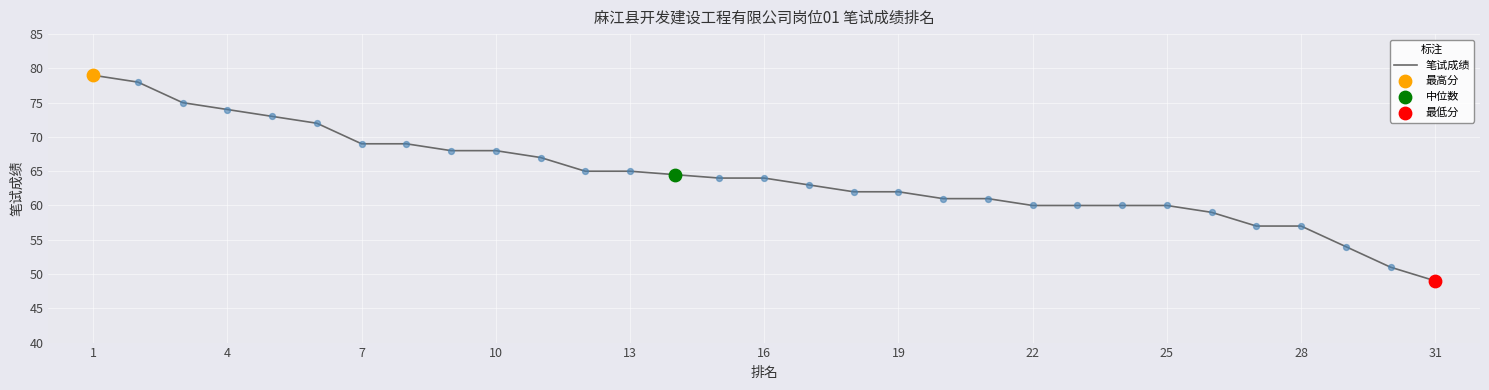

What is the difference between the maximum and minimum values?

30.0